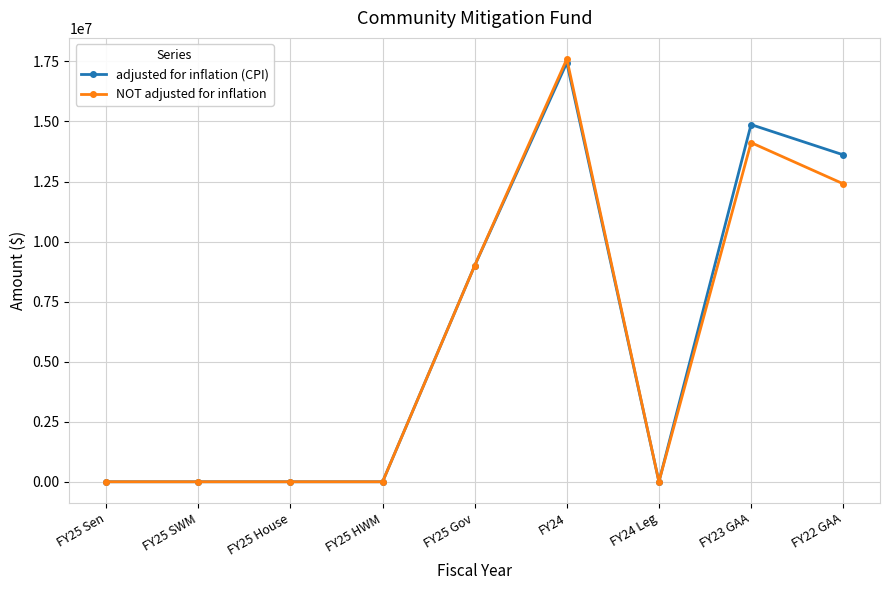

At which label is adjusted for inflation (CPI) closest to 8722887?

FY25 Gov